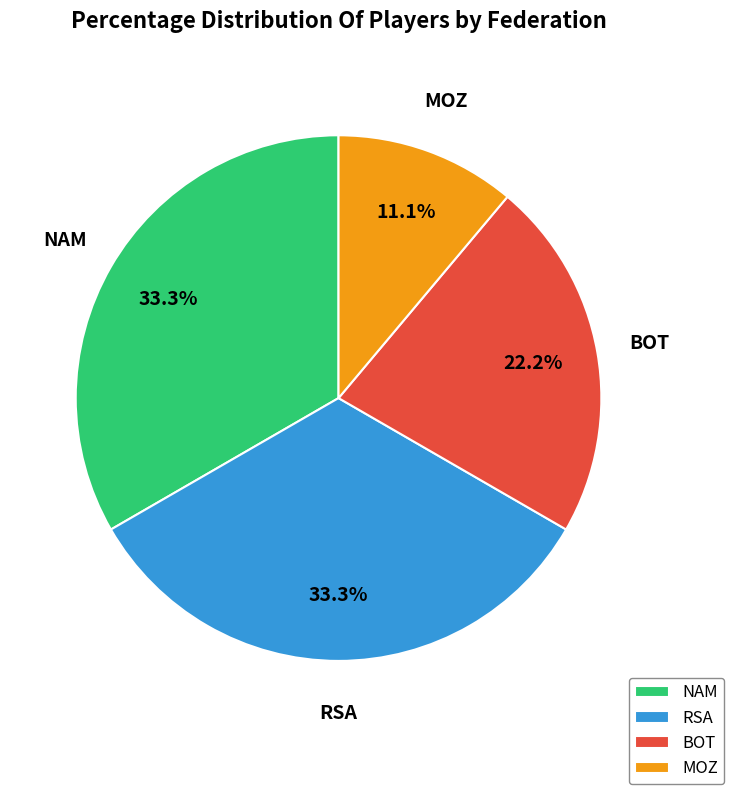

What portion of the pie excludes RSA?

66.7%